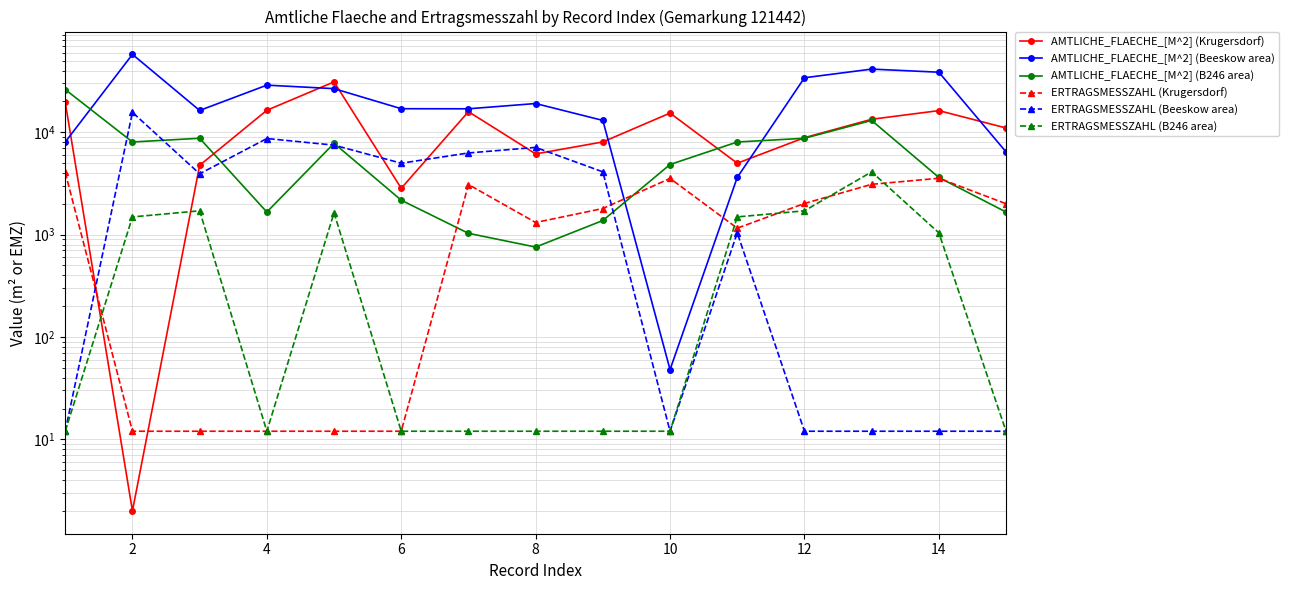

True or false: AMTLICHE_FLAECHE_[M^2] (Krugersdorf) has more than 2 points higher than both neighbors.

True